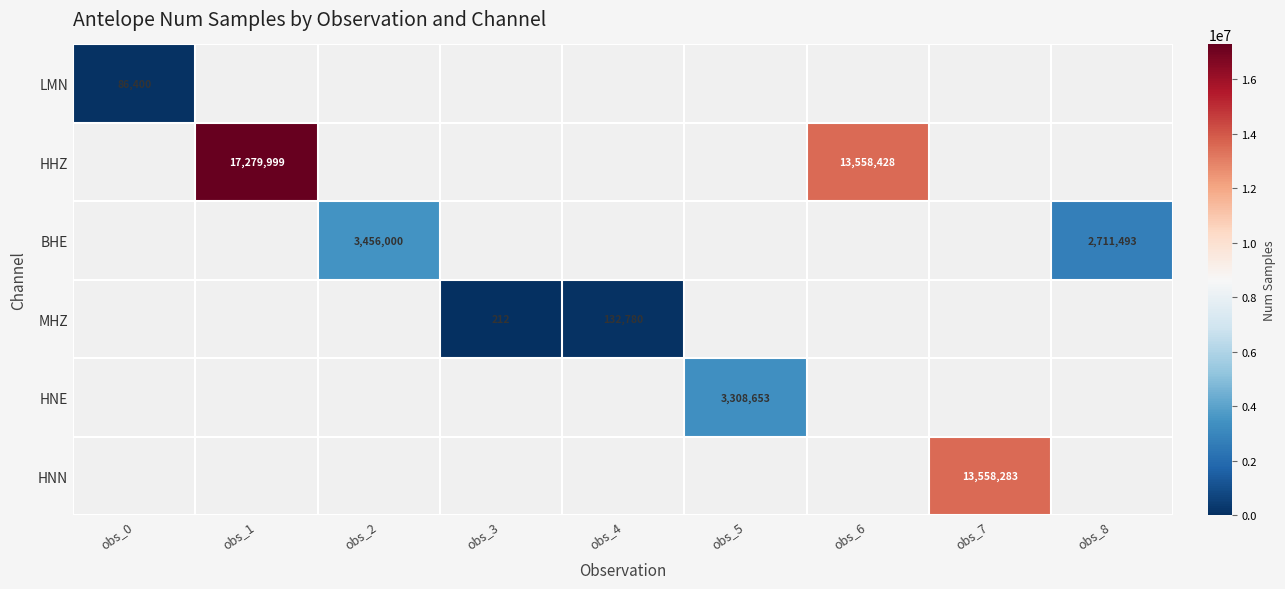

The value of HNN at obs_7 is 13558283. True or false?

True